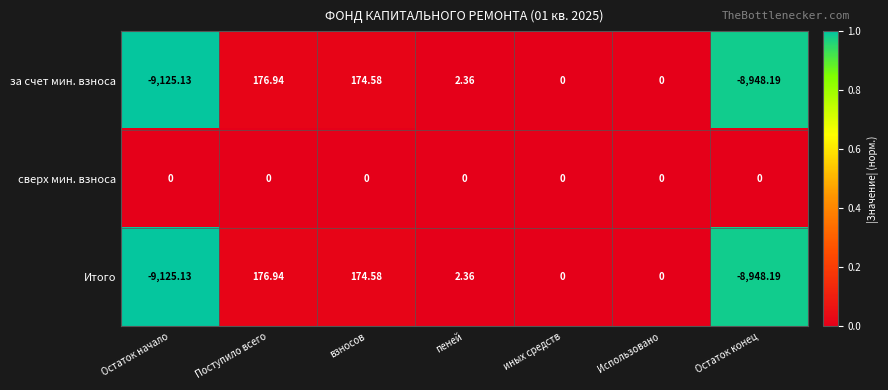

At which category is the sum across all series the highest?

Поступило всего